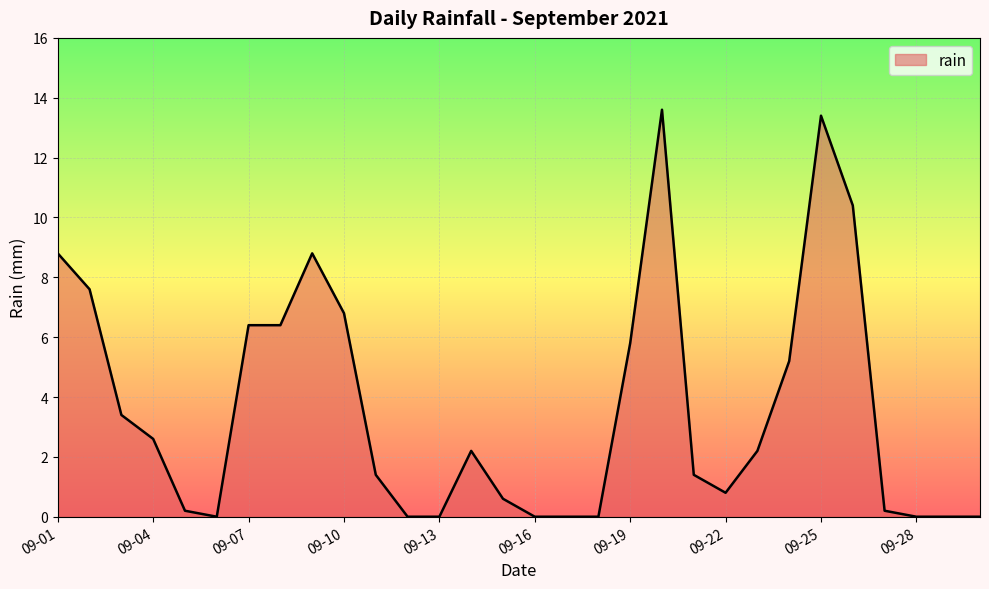

What is the greatest value displayed?

13.6